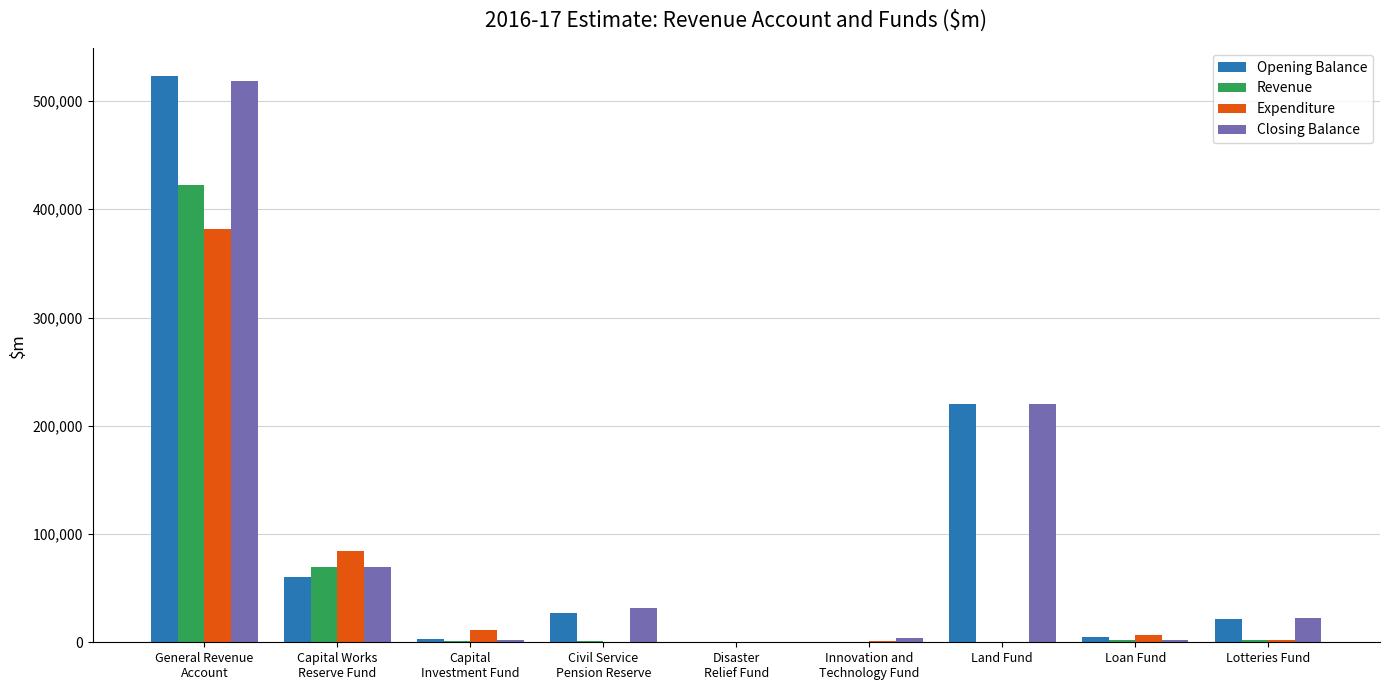

At which label is Opening Balance closest to 261398?

Land Fund